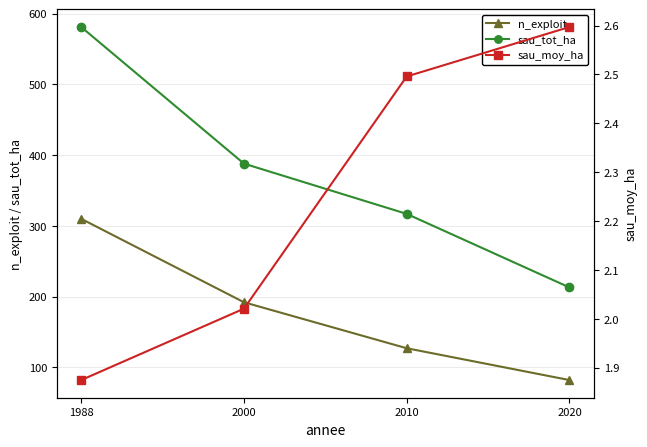

Reading right to left, extract all data points from this chart.

n_exploit: 82.0	127.0	192.0	310.0
sau_tot_ha: 212.9	317.0	388.0	581.2
sau_moy_ha: 2.6	2.5	2.0	1.9